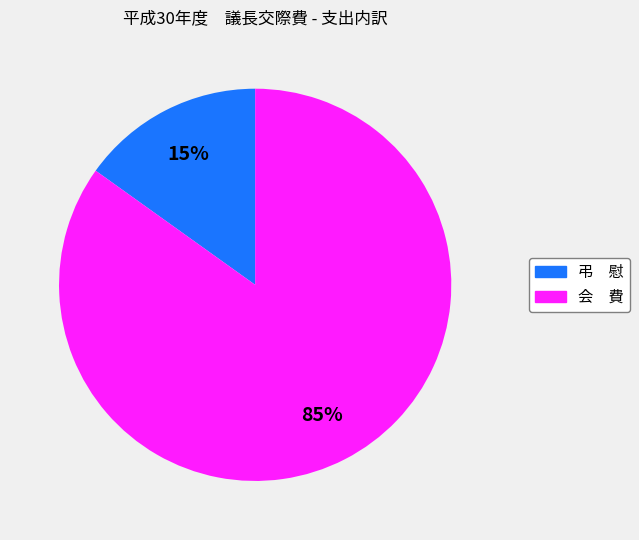

How many slices are in this pie chart?

2